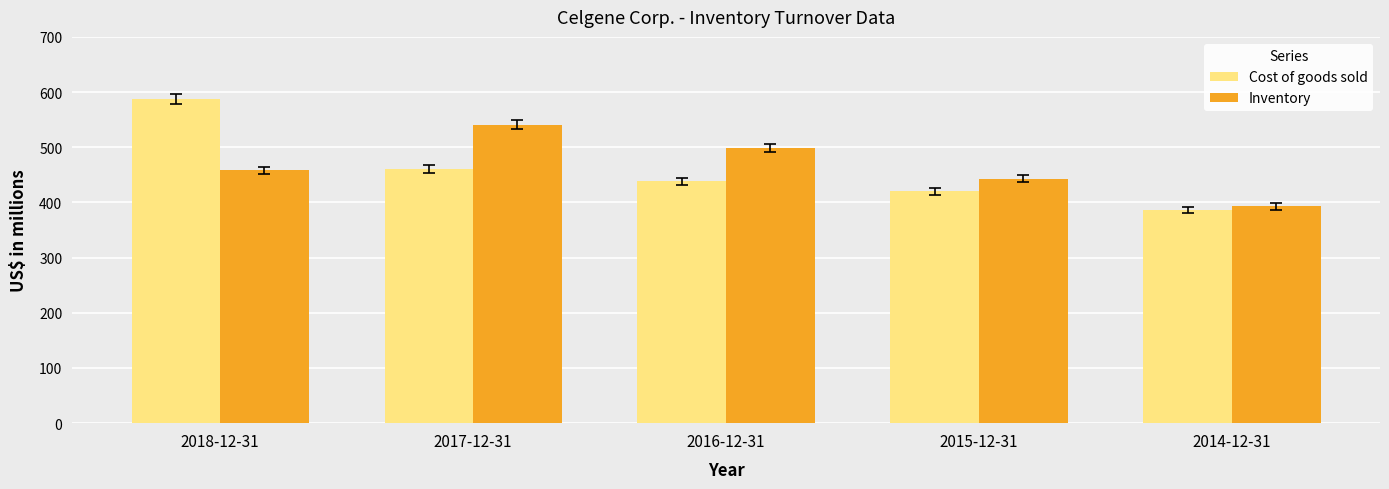

True or false: Cost of goods sold has a value of 644 at 2014-12-31.

False